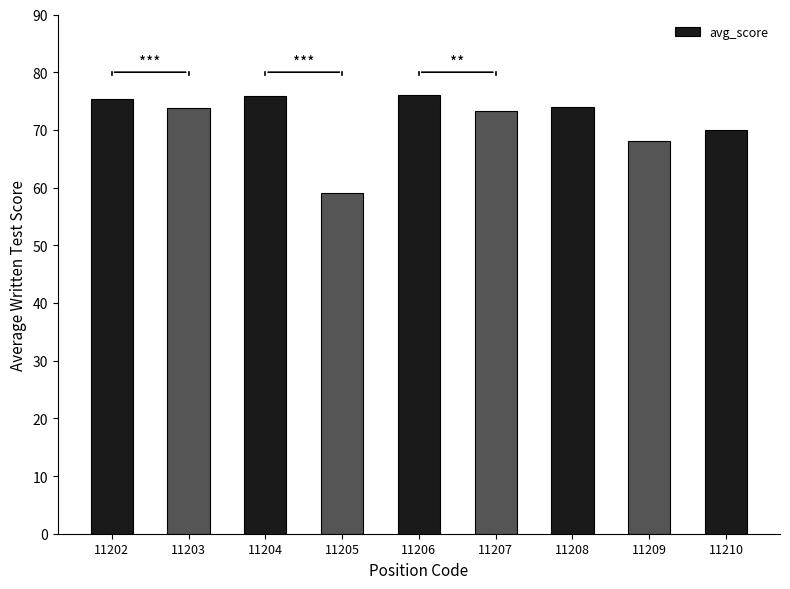

What is the greatest value displayed?

76.0